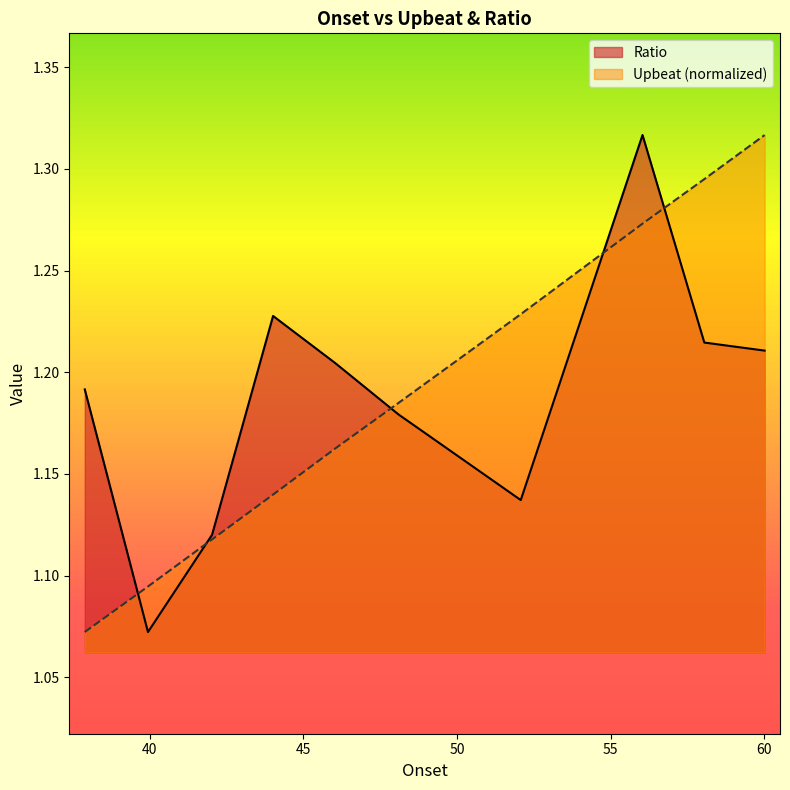

What is the label of the 4th point from the left?

44.01